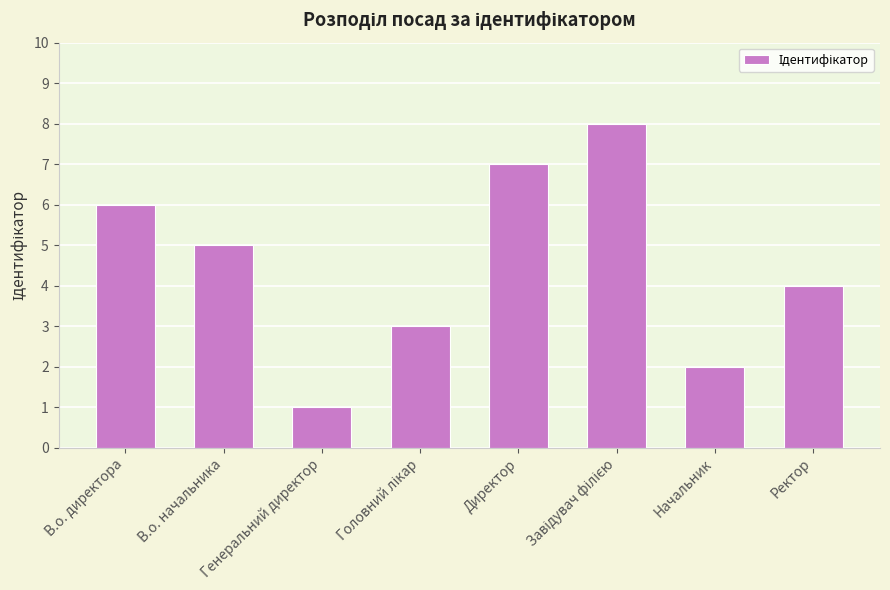

What is the difference between the second highest and minimum values?

6